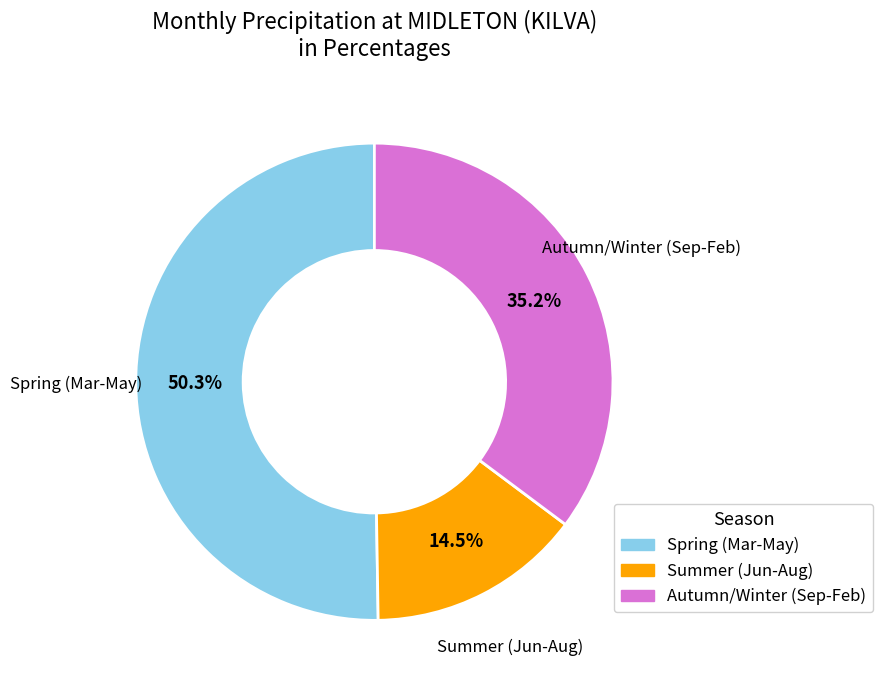

To the nearest percent, what is the average slice percentage?

33%